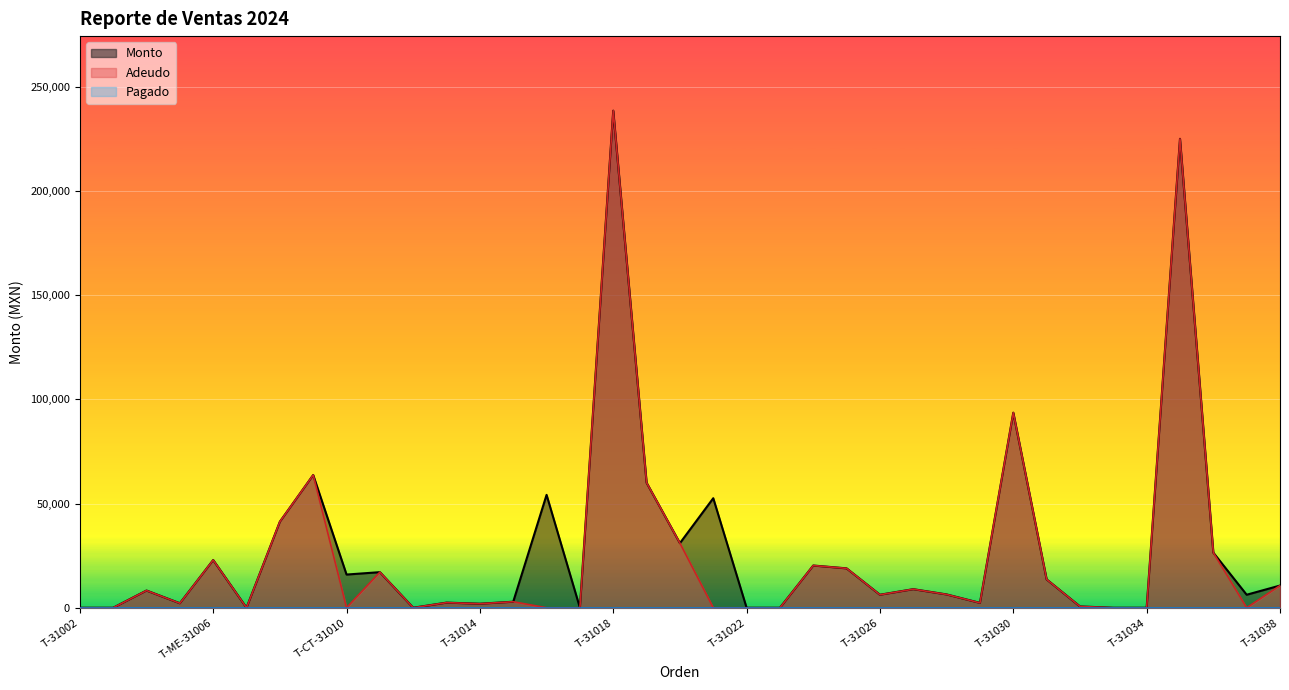

Reading left to right, list all the values displayed in this chart.

Monto: T-31002=0.0	T-31003=0.0	T-ME-31004=8266.0	T-31005=2160.0	T-ME-31006=22902.5	T-31007=0.0	T-31008=41300.0	T-31009=63700.0	T-CT-31010=15932.0	T-31011=17080.0	T-31012=0.0	T-31013=2456.4	T-31014=1934.0	T-31015=2892.7	T-31016=54166.0	T-31017=0.0	T-31018=238500.0	T-ME-31019=59998.6	T-31020=31000.0	T-31021=52561.6	T-31022=0.0	T-31023=0.0	T-31024=20265.0	T-31025=18900.0	T-31026=6237.7	T-31027=8910.0	T-31028=6384.0	T-31029=2336.0	T-31030=93600.0	T-31031=13612.2	T-ME-31032=628.4	T-31033=0.0	T-31034=0.0	T-31035=225000.0	T-31036=26453.0	T-31037=6244.0	T-31038=10651.2
Adeudo: T-31002=0.0	T-31003=0.0	T-ME-31004=8266.0	T-31005=2160.0	T-ME-31006=22902.5	T-31007=0.0	T-31008=41300.0	T-31009=63700.0	T-CT-31010=0.0	T-31011=17080.0	T-31012=0.0	T-31013=2456.4	T-31014=1934.0	T-31015=2892.7	T-31016=0.0	T-31017=0.0	T-31018=238500.0	T-ME-31019=59998.6	T-31020=31000.0	T-31021=0.0	T-31022=0.0	T-31023=0.0	T-31024=20265.0	T-31025=18900.0	T-31026=6237.7	T-31027=8910.0	T-31028=6384.0	T-31029=2336.0	T-31030=93600.0	T-31031=13612.2	T-ME-31032=628.4	T-31033=0.0	T-31034=0.0	T-31035=225000.0	T-31036=26453.0	T-31037=0.0	T-31038=10651.2